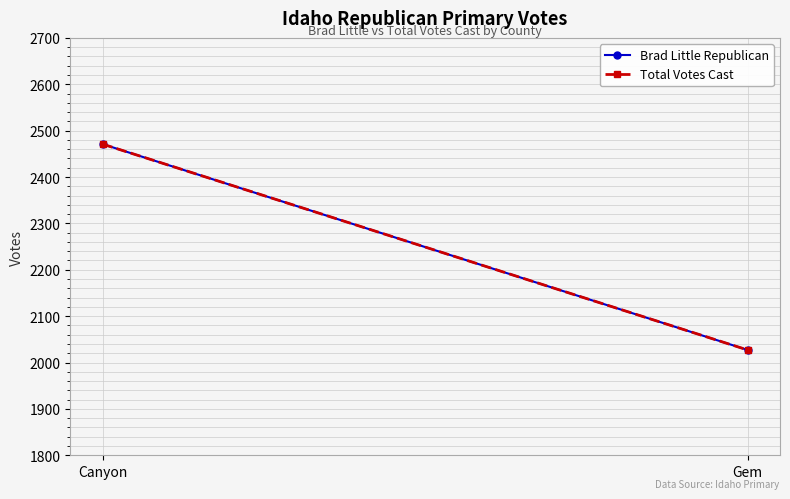

How many lines are shown in the chart?

2